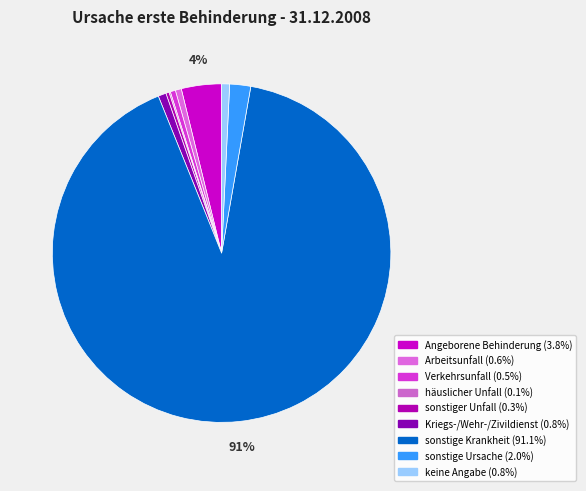

To the nearest percent, what portion does keine Angabe represent?

1%